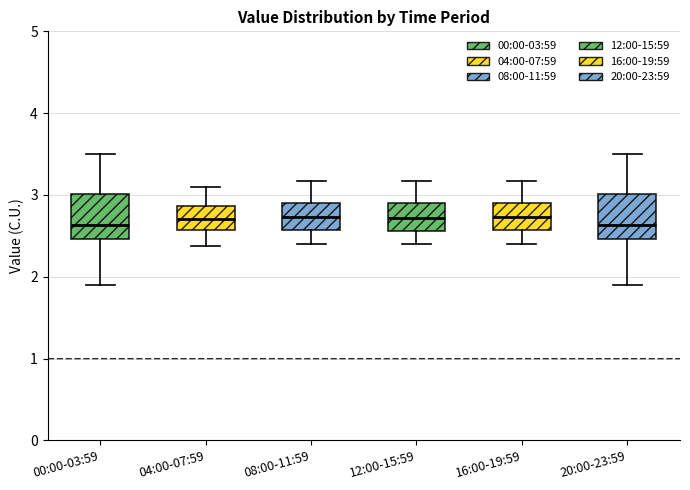

Where does the upper whisker of the box for 16:00-19:59 end on the y-axis? The values are not printed on the chart, so give them approximately, as read against the axis.

3.2